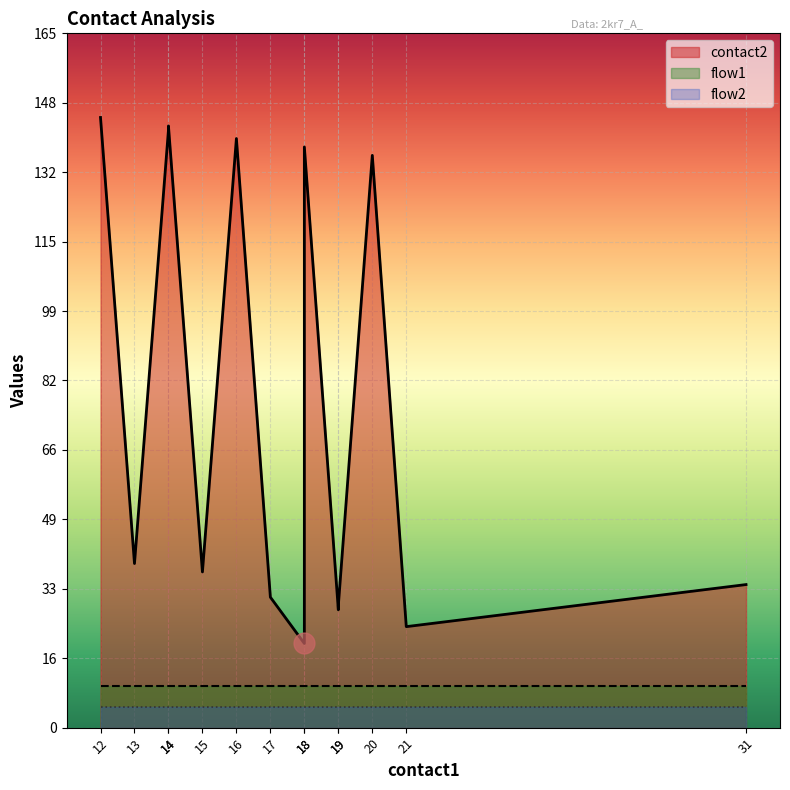

What are all the series names shown in the legend?

contact2, flow1, flow2